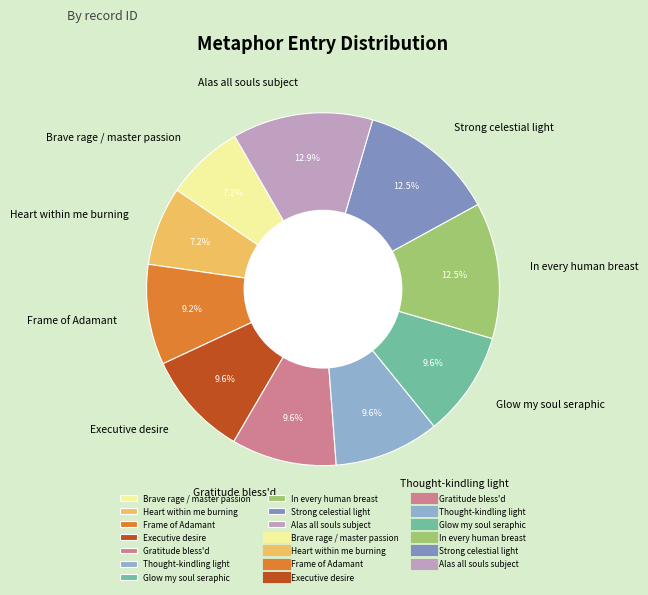

What percentage is NOT represented by Heart within me burning?

92.8%